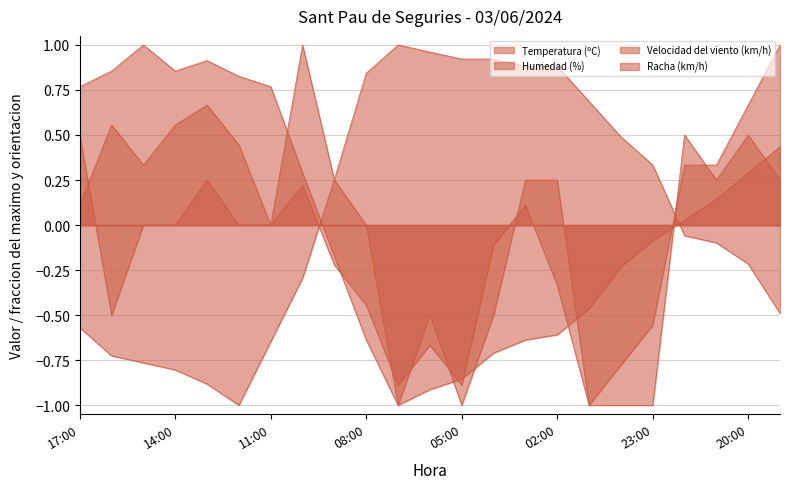

Between 07:00 and 14:00, which is larger?

14:00